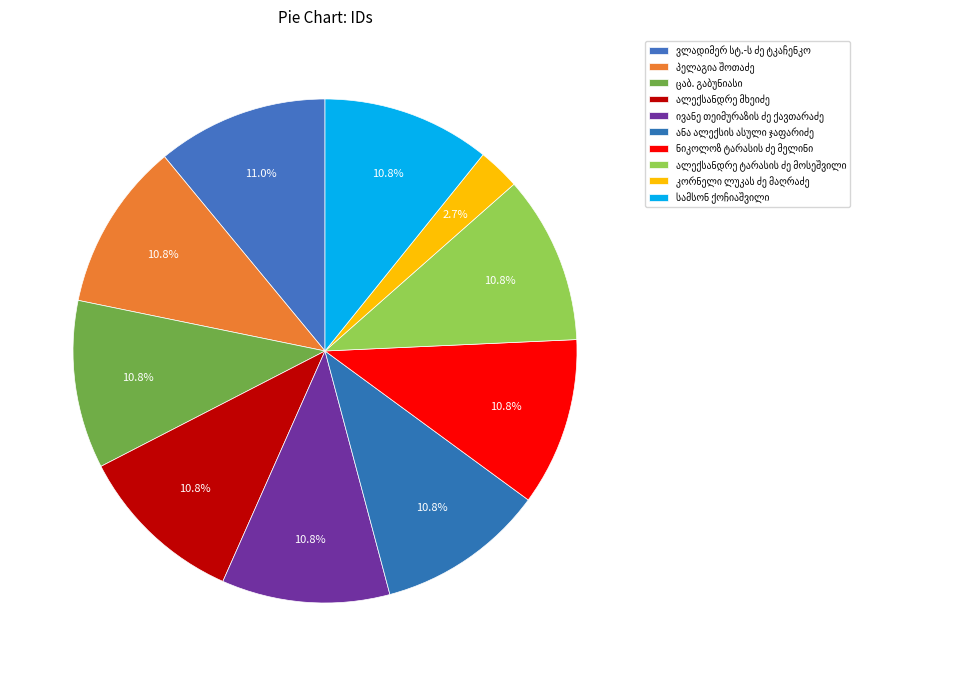

Does any single category account for the majority?

No